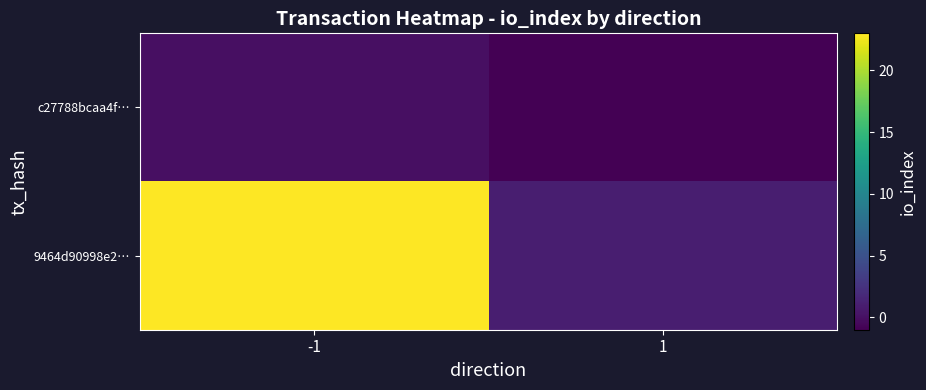

Reading right to left, transcribe all the data shown in this chart.

c27788bcaa4f…: 1=-1	-1=0
9464d90998e2…: 1=1	-1=23